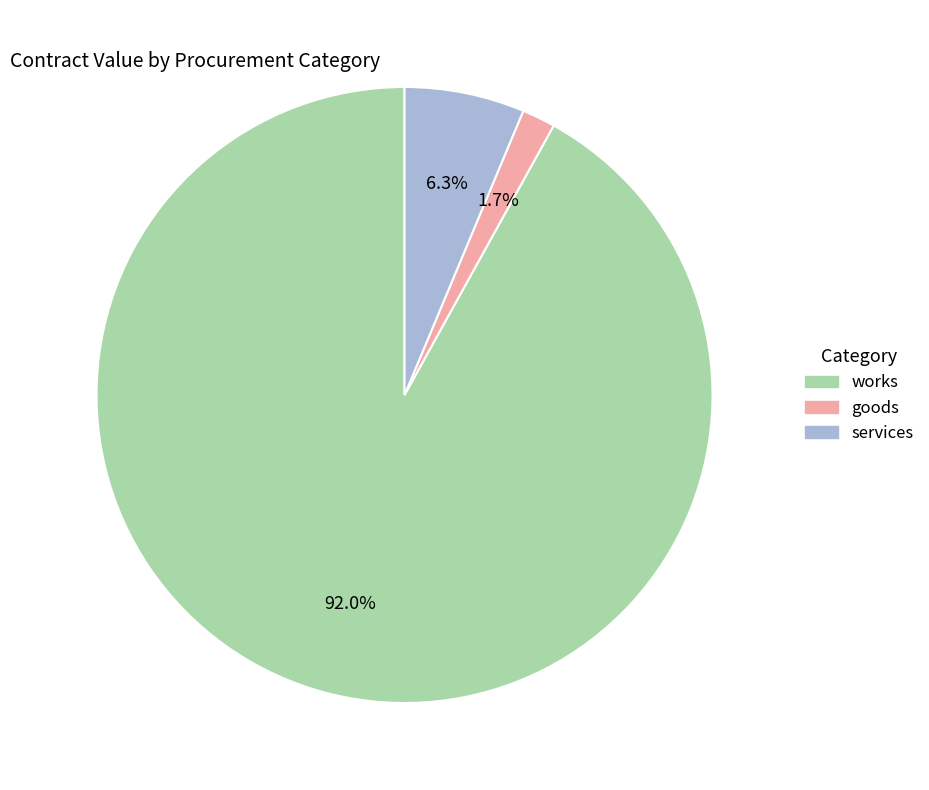

Is there any slice that represents more than half of the pie?

Yes